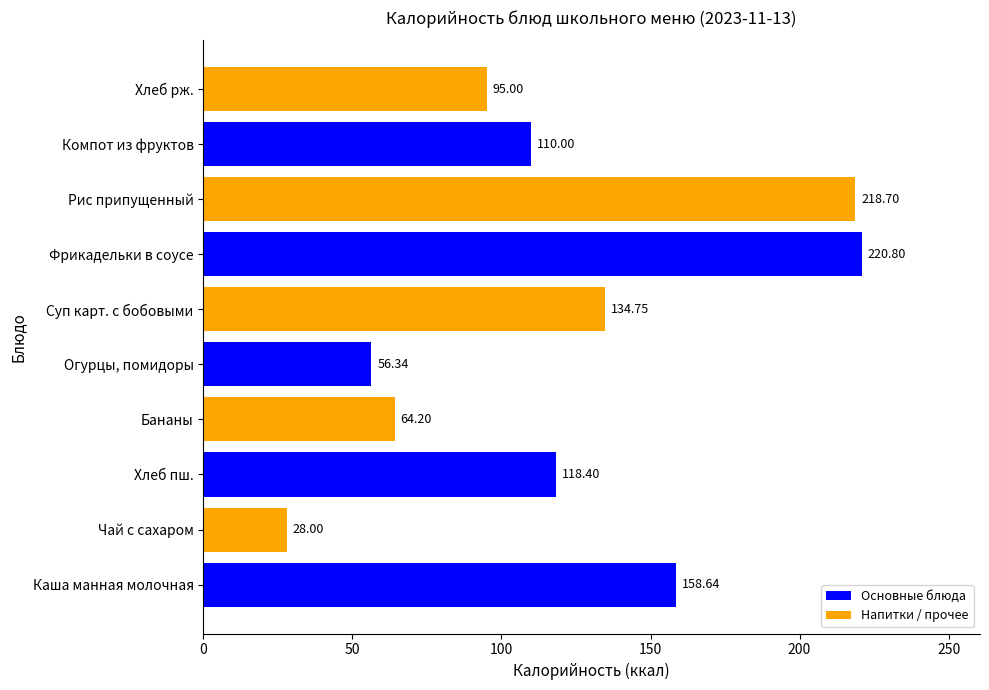

Rank the categories by value from highest to lowest.

Фрикадельки в соусе, Рис припущенный, Каша манная молочная, Суп карт. с бобовыми, Хлеб пш., Компот из фруктов, Хлеб рж., Бананы, Огурцы, помидоры, Чай с сахаром